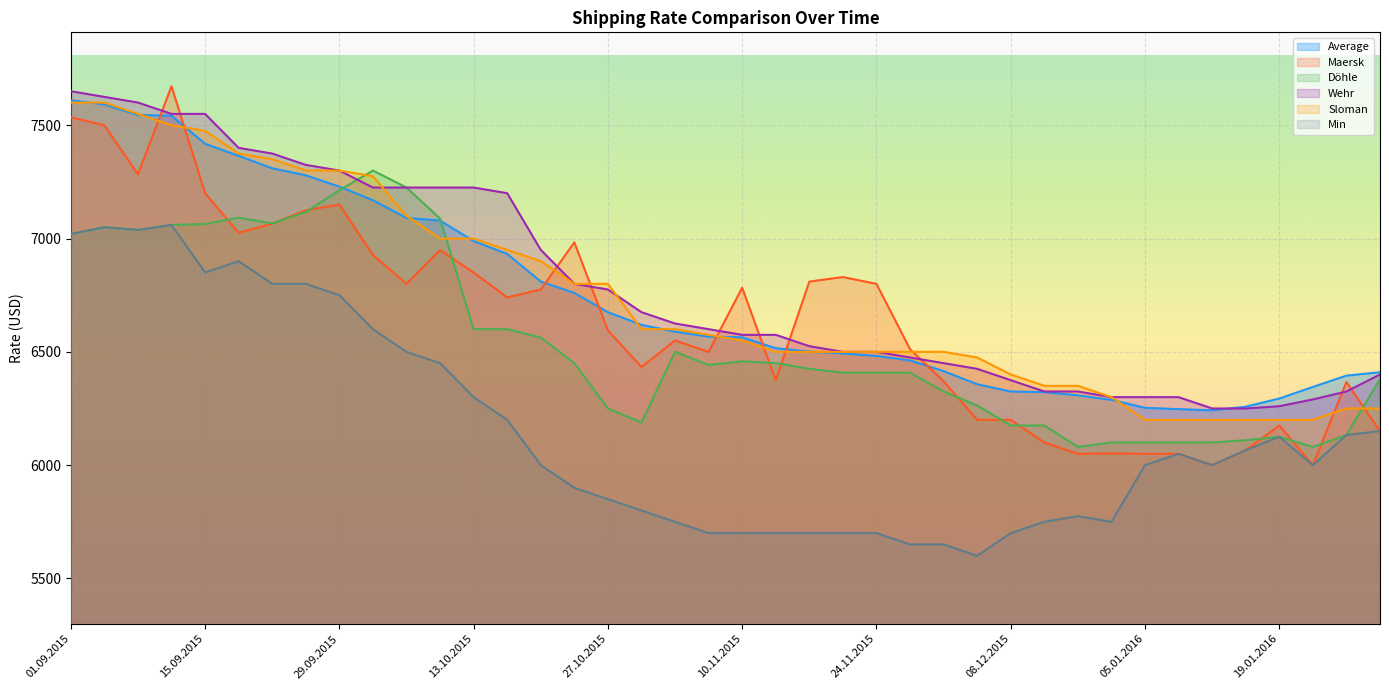

Reading right to left, transcribe all the data shown in this chart.

Average: 6410	6395	6345	6294	6258	6242	6247	6253	6288	6308	6322	6325	6357	6415	6462	6482	6493	6501	6516	6564	6567	6589	6619	6675	6760	6810	6932	6989	7079	7091	7169	7229	7279	7310	7365	7418	7542	7545	7592	7610
Maersk: 6150	6367	6000	6175	6066	6000	6050	6050	6052	6050	6100	6200	6200	6370	6512	6800	6830	6810	6375	6783	6500	6550	6433	6595	6983	6775	6740	6850	6949	6800	6927	7150	7125	7066	7025	7200	7672	7283	7500	7535
Döhle: 6380	6133	6080	6125	6110	6100	6100	6100	6100	6080	6175	6175	6263	6325	6408	6408	6408	6425	6450	6458	6442	6500	6188	6250	6450	6563	6600	6600	7088	7225	7300	7213	7117	7067	7092	7064	7060	7038	7050	7020
Wehr: 6400	6325	6290	6260	6250	6250	6300	6300	6300	6325	6325	6375	6425	6450	6475	6500	6500	6525	6575	6575	6600	6625	6675	6775	6800	6950	7200	7225	7225	7225	7225	7300	7325	7375	7400	7550	7550	7600	7625	7650
Sloman: 6250	6250	6200	6200	6200	6200	6200	6200	6300	6350	6350	6400	6475	6500	6500	6500	6500	6500	6500	6550	6575	6600	6600	6800	6800	6900	6950	7000	7000	7100	7275	7300	7300	7350	7375	7475	7500	7550	7600	7600
Min: 6150	6133	6000	6125	6066	6000	6050	6000	5750	5775	5750	5700	5600	5650	5650	5700	5700	5700	5700	5700	5700	5750	5800	5850	5900	6000	6200	6300	6450	6500	6600	6750	6800	6800	6900	6850	7060	7038	7050	7020